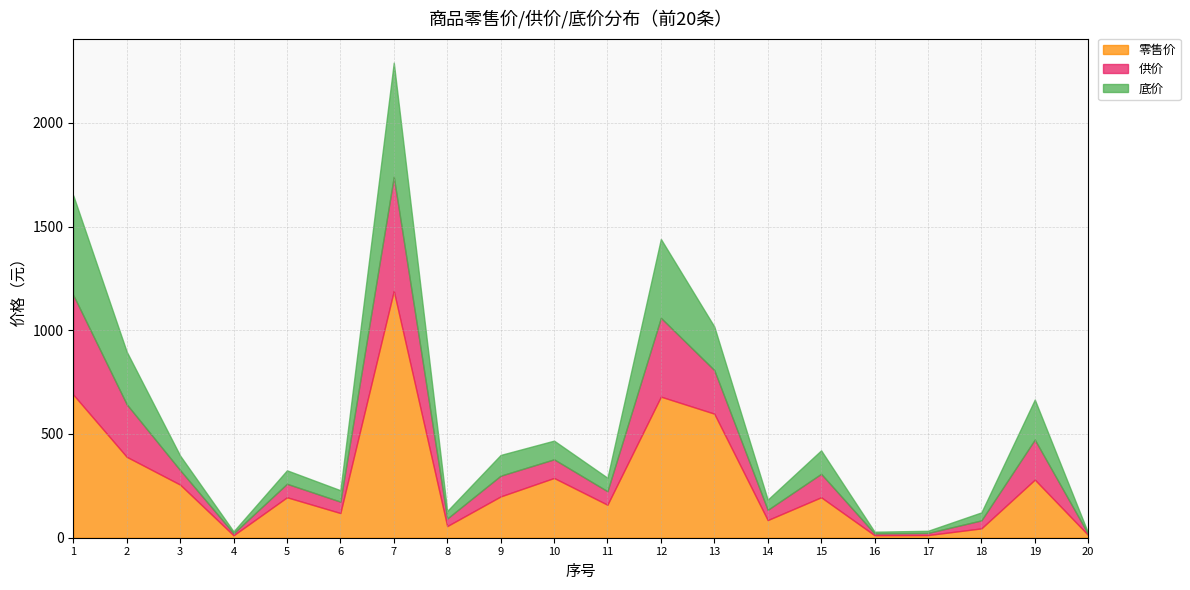

What value does the 供价 series have at 9?

100.0